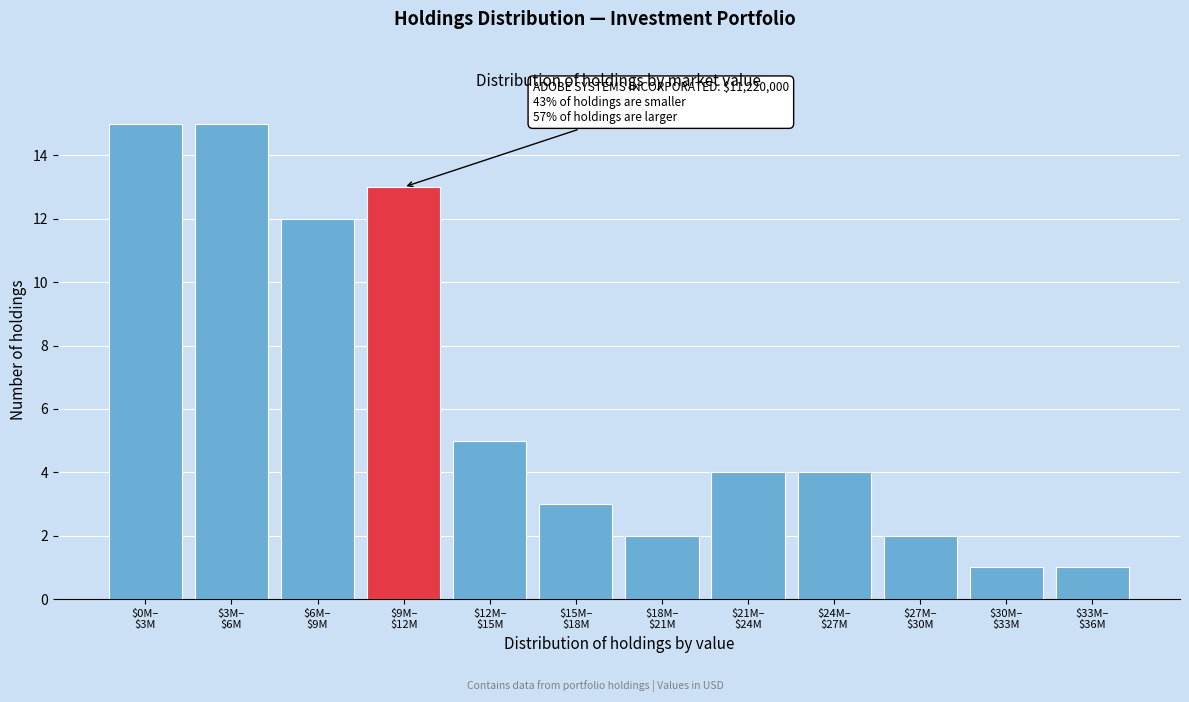

Reading left to right, list all the values displayed in this chart.

15	15	12	13	5	3	2	4	4	2	1	1